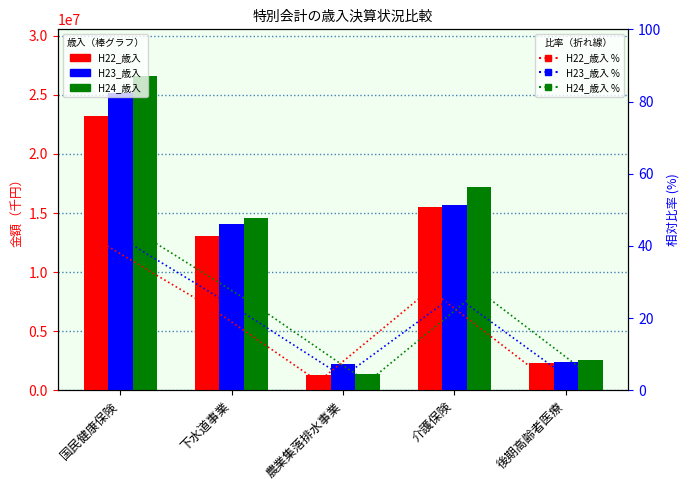

Between 国民健康保険 and 農業集落排水事業, which series saw the biggest shift?

H24_歳入